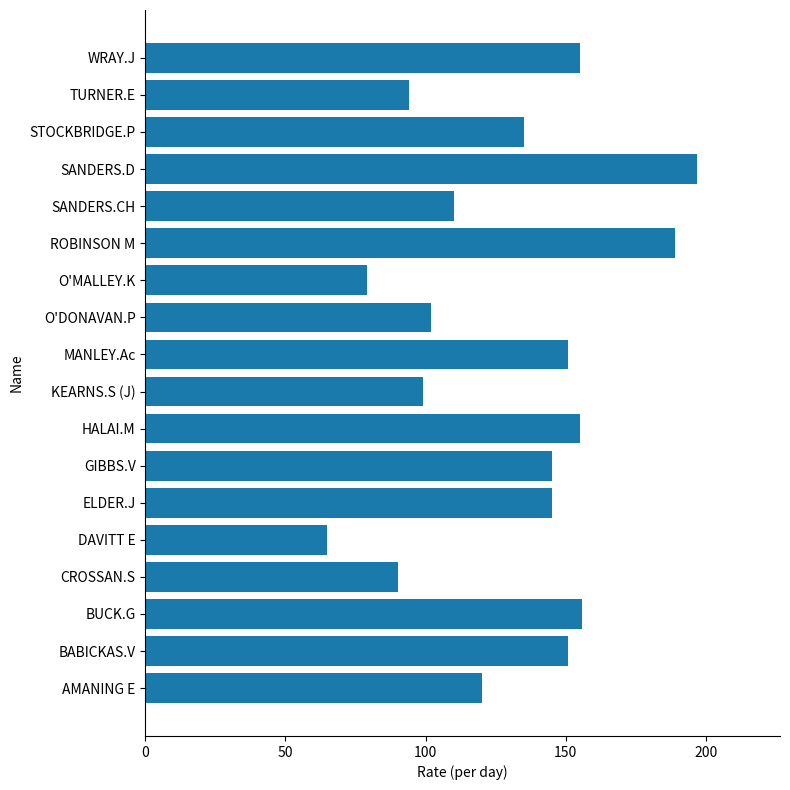

Which label corresponds to the largest value in the chart?

SANDERS.D